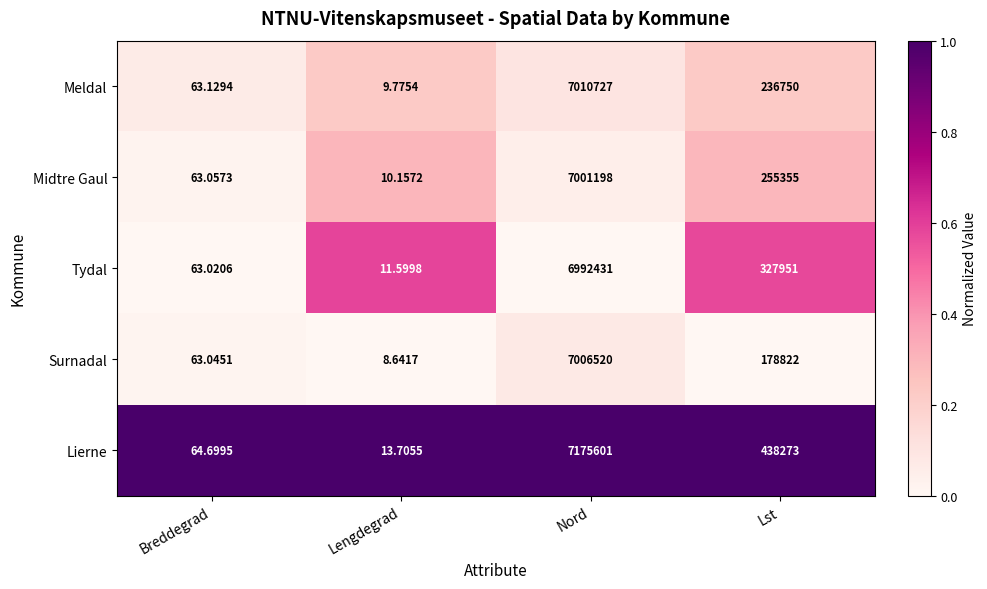

List the series in order of their peak value, highest first.

Lierne, Meldal, Surnadal, Midtre Gaul, Tydal